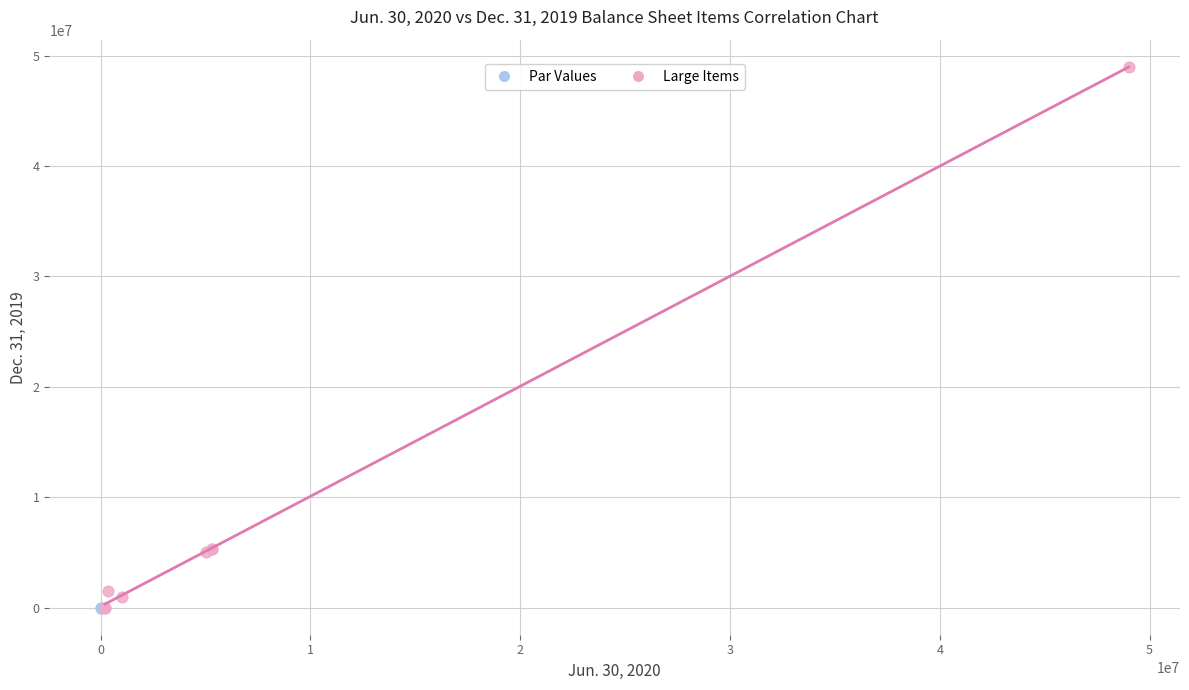

Which series contains the highest Y value?

Large Items